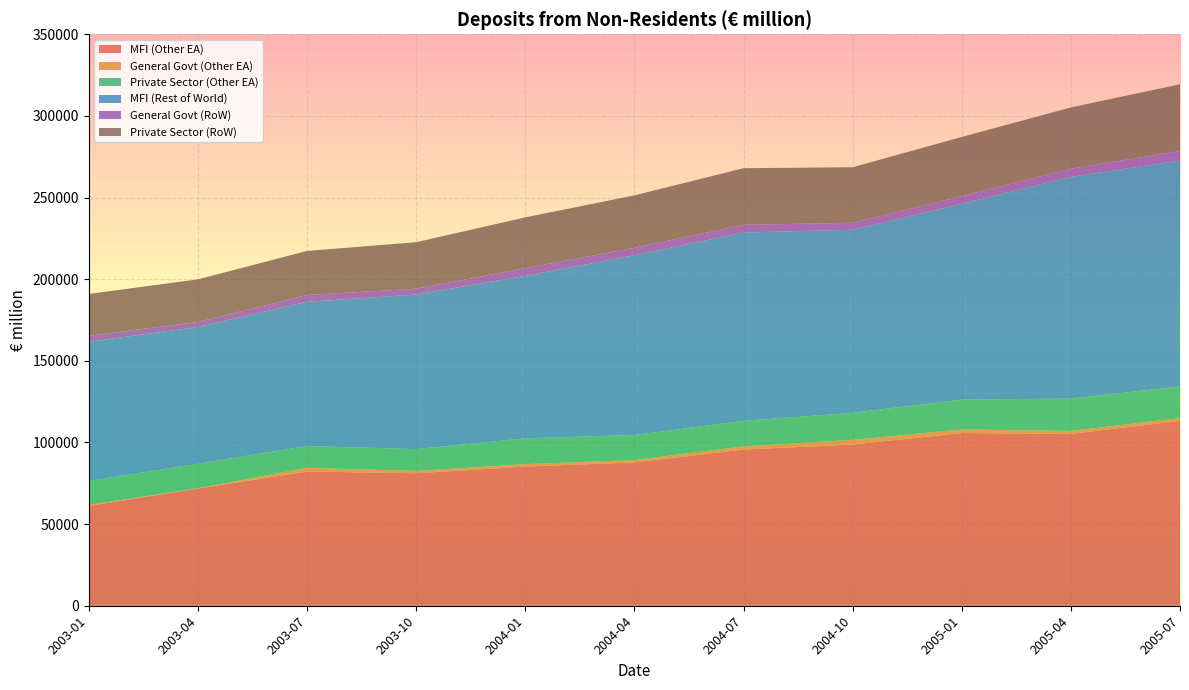

The value of MFI (Other EA) at 2003-07 is 111689. True or false?

False